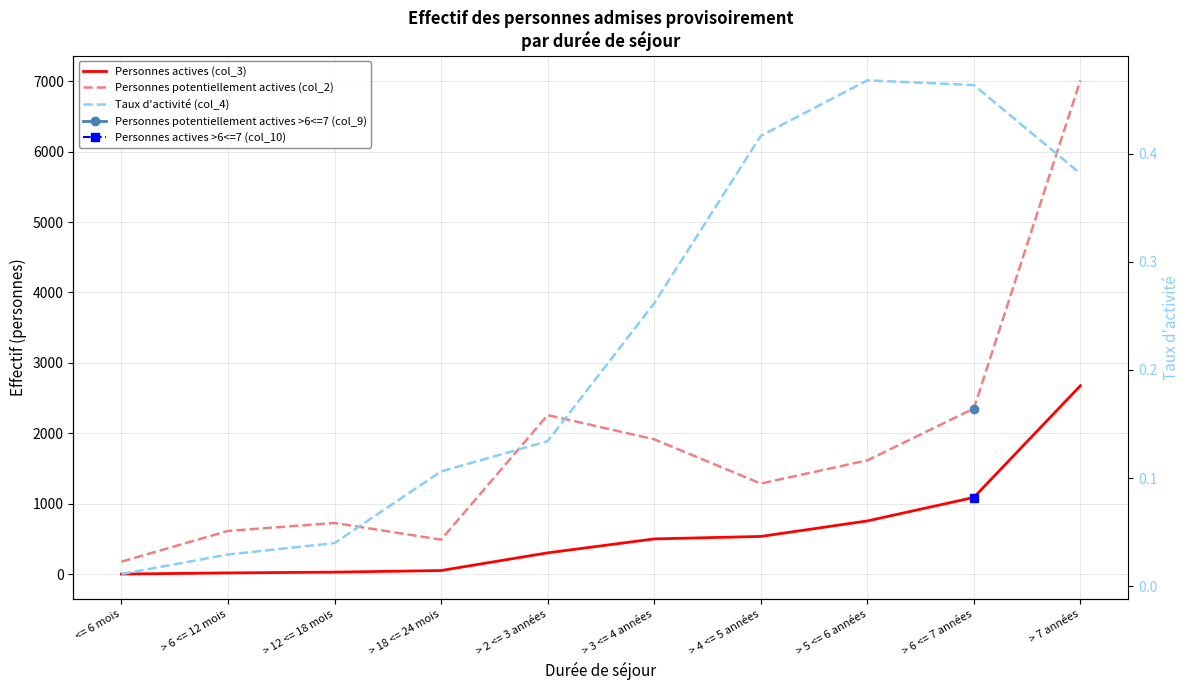

At which category is the sum across all series the highest?

> 7 années